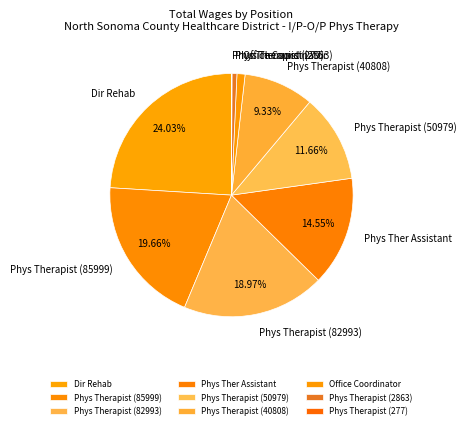

Which has a higher value, Office Coordinator or Phys Therapist (85999)?

Phys Therapist (85999)